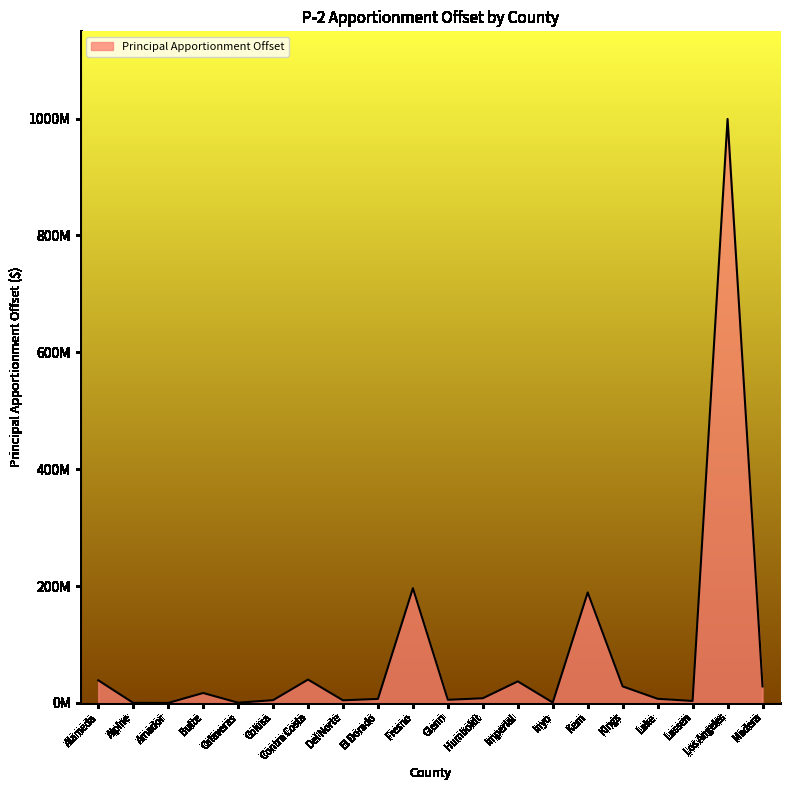

What position from the left is Lake?

17